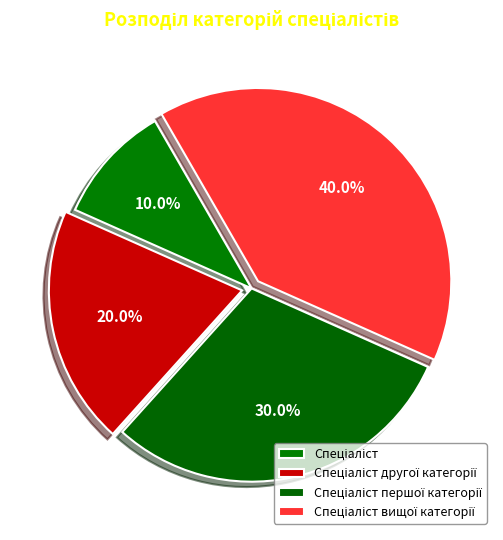

What is the smallest slice in the pie chart?

Спеціаліст